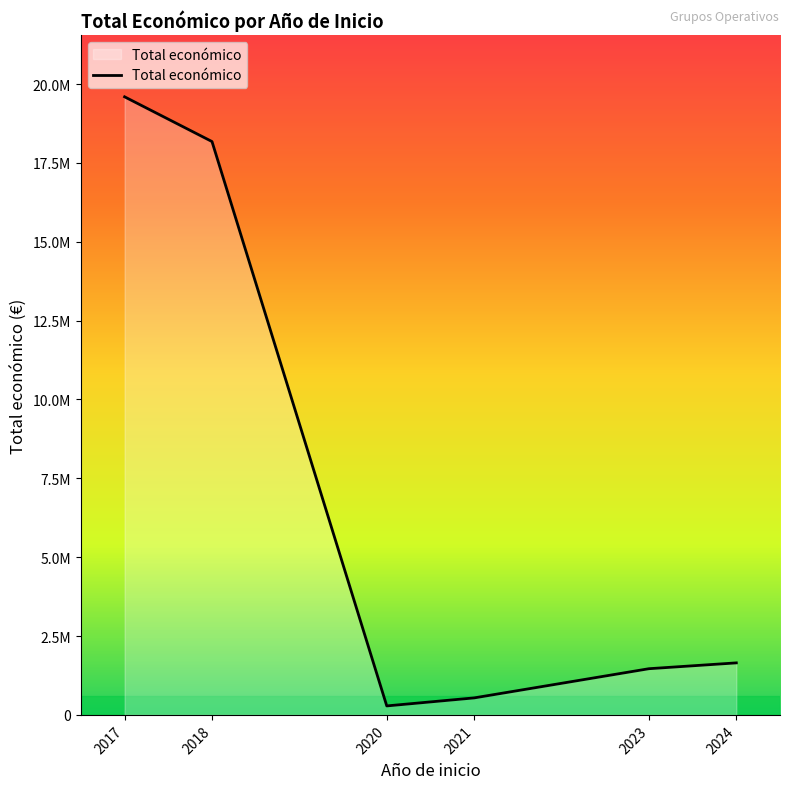

List the labels in order of value, largest first.

2017, 2018, 2024, 2023, 2021, 2020